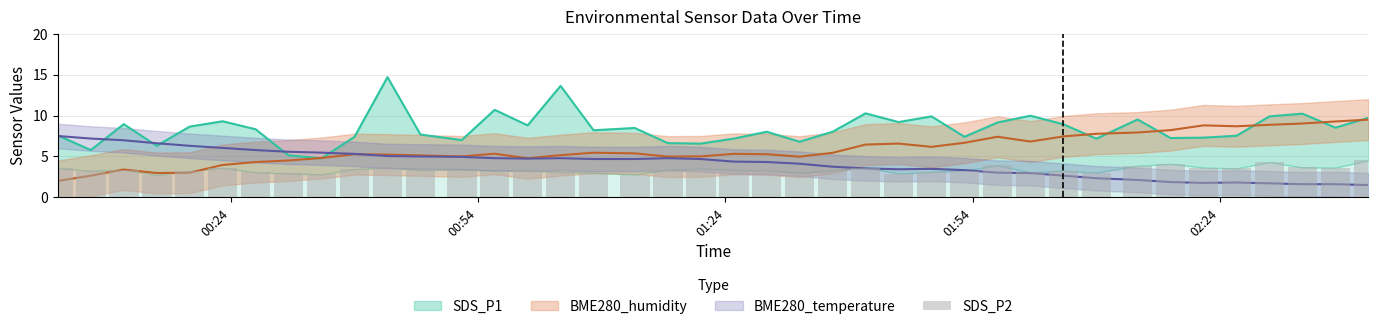

What is the value of the 29th bar from the left?

3.9